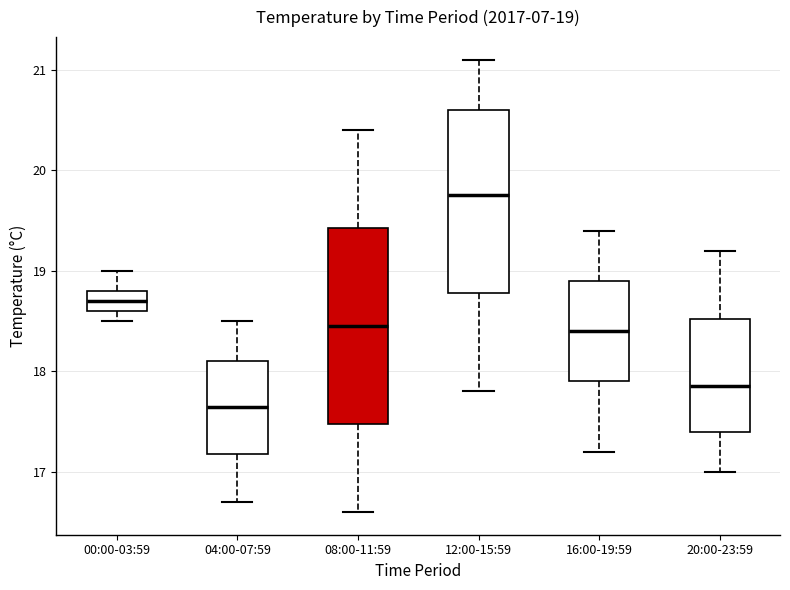

Which box's median line is the highest?

12:00-15:59